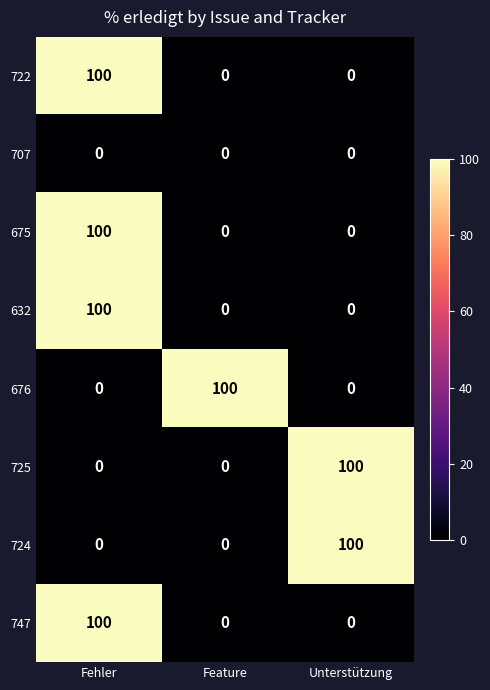

Is it true that 725 equals 100 at Unterstützung?

True